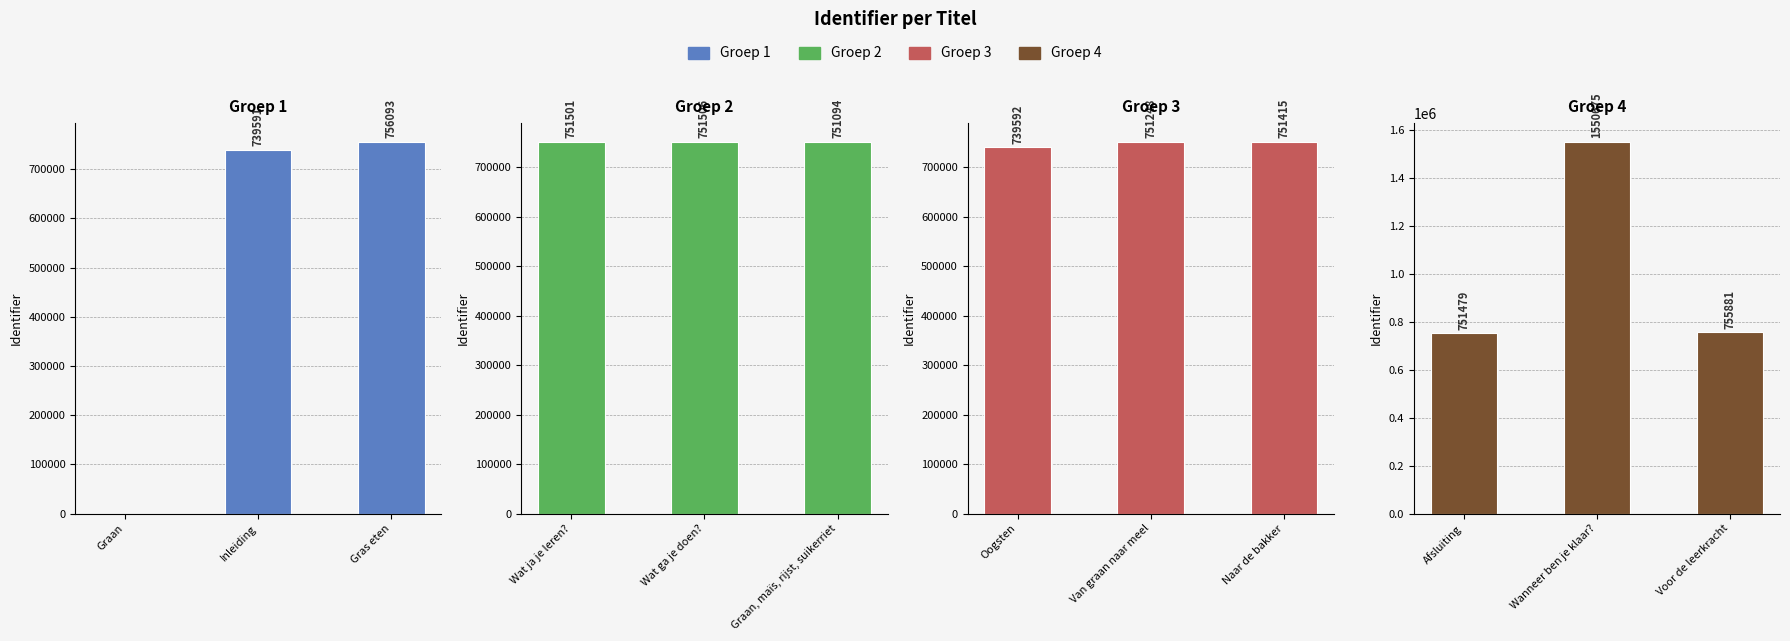

True or false: Groep 4 has a value of 804245 at Wanneer ben je klaar?.

False